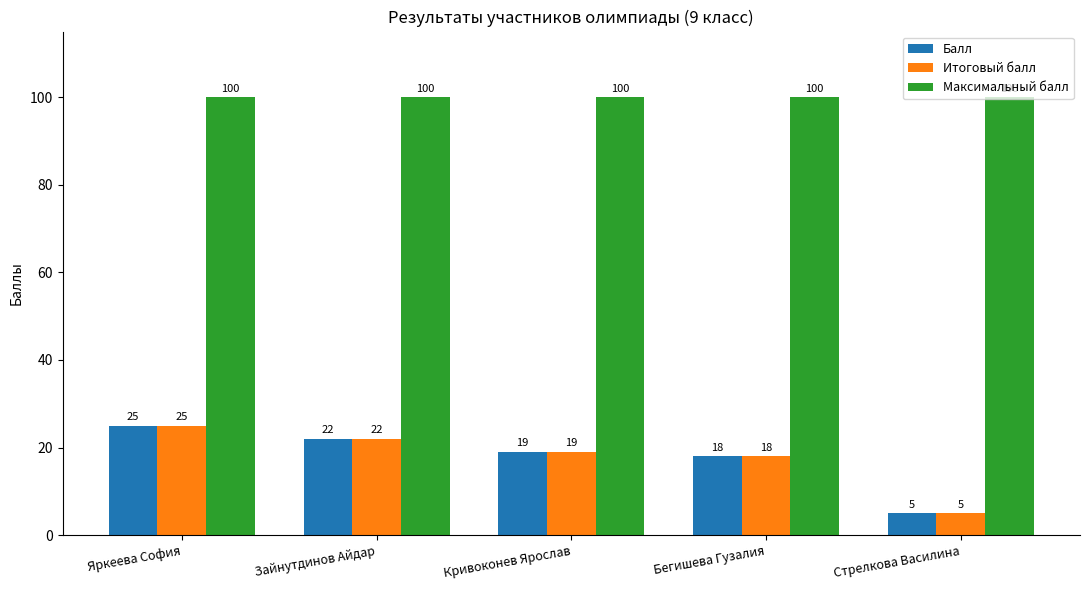

What are all the series names shown in the legend?

Балл, Итоговый балл, Максимальный балл